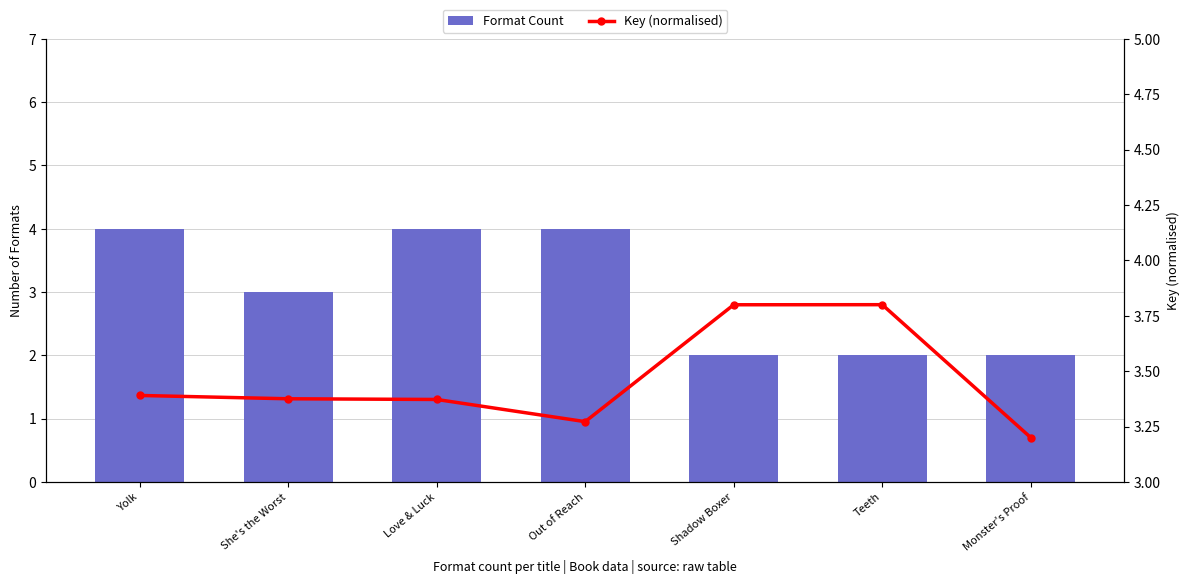

What is the sum of all Key (normalised) values?

24.2